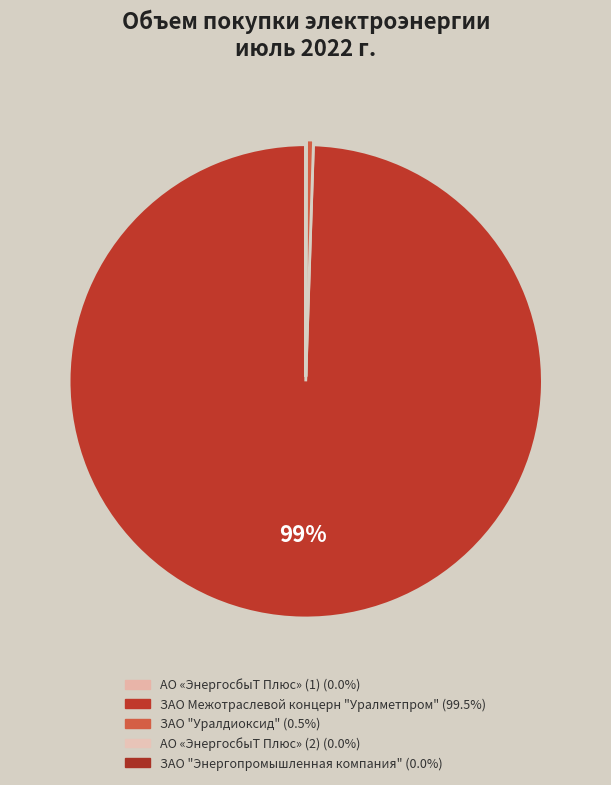

What is the smallest slice in the pie chart?

АО «ЭнергосбыТ Плюс» (2)